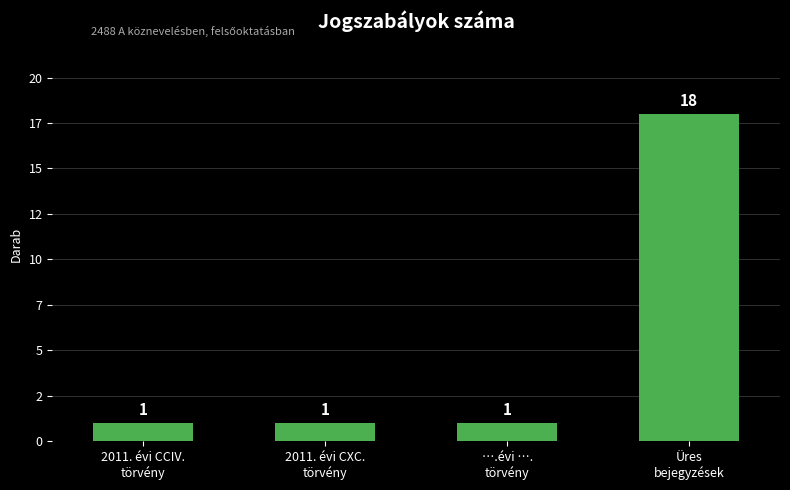

Is it true that the value at 2011. évi CXC.
törvény is 2?

False